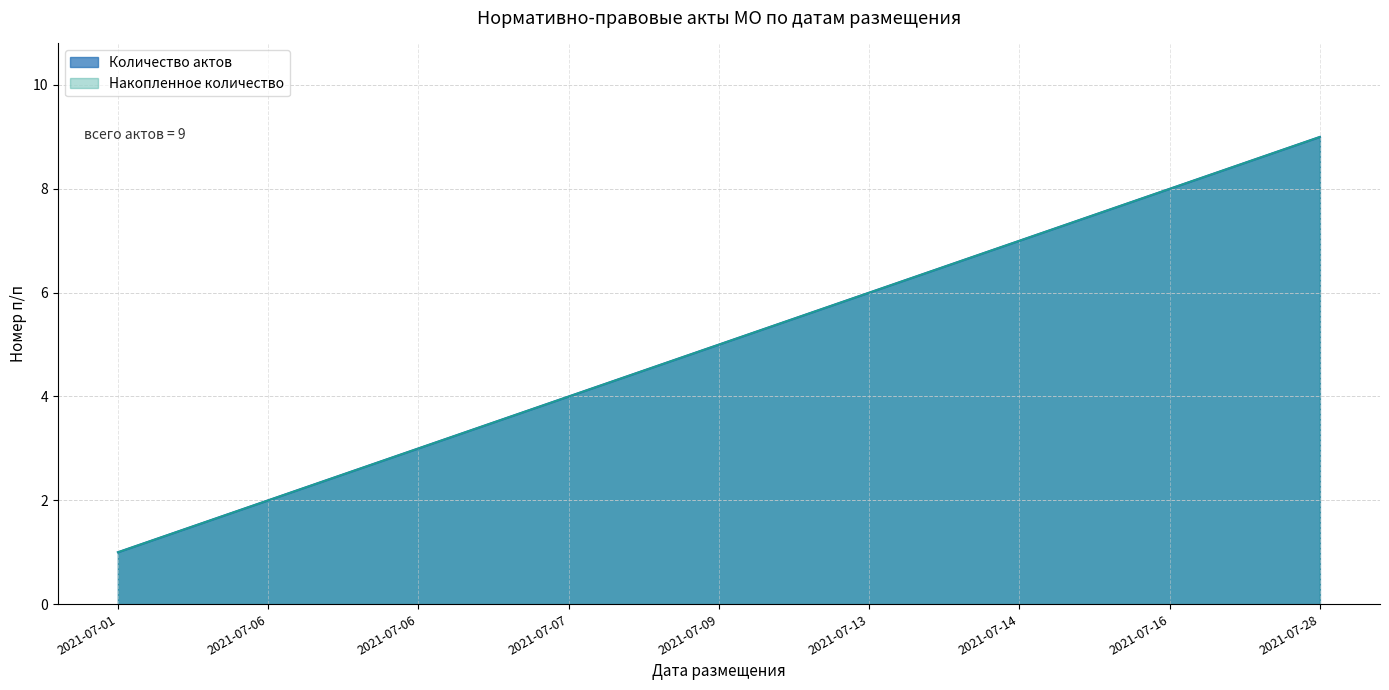

Approximately how many times larger is the value at 2021-07-09 compared to 2021-07-13?

0.8